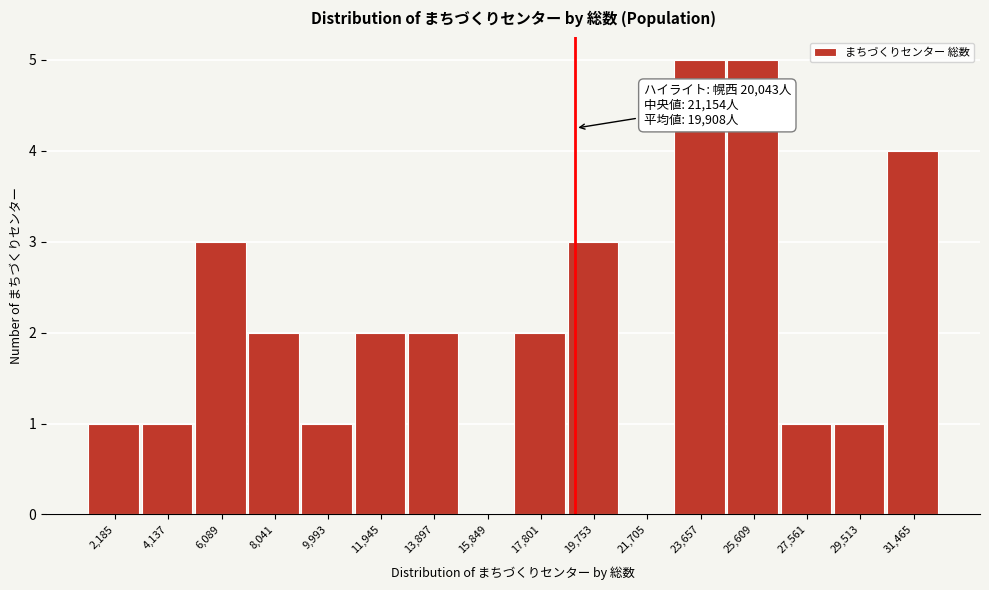

Reading left to right, extract all data points from this chart.

2,185=1	4,137=1	6,089=3	8,041=2	9,993=1	11,945=2	13,897=2	15,849=0	17,801=2	19,753=3	21,705=0	23,657=5	25,609=5	27,561=1	29,513=1	31,465=4